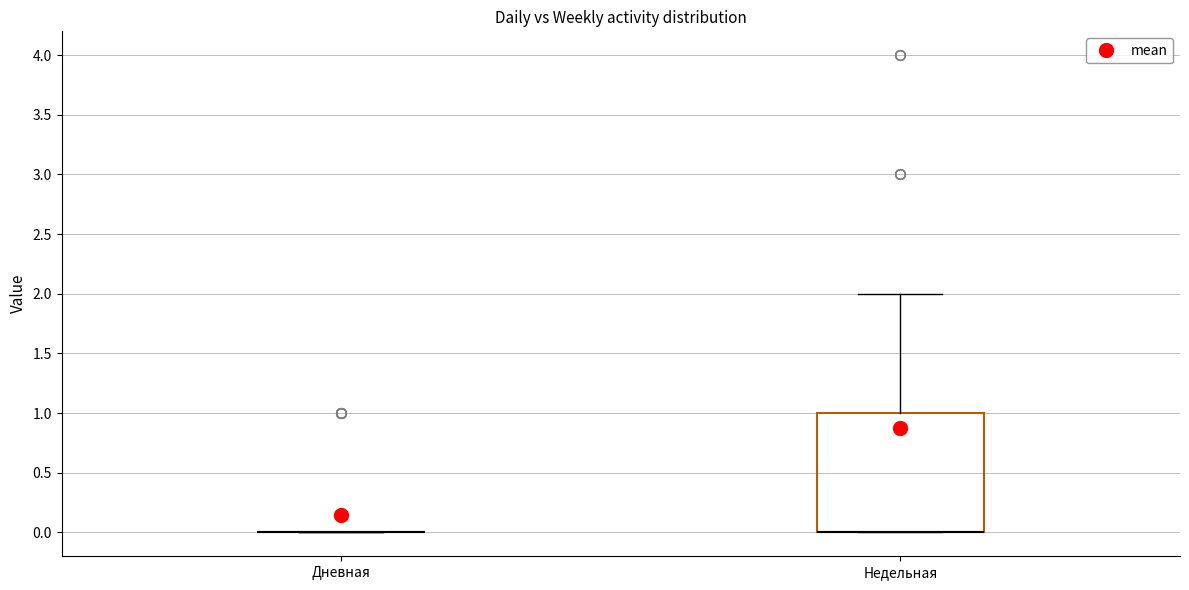

Where is the upper edge of the box for Недельная on the y-axis? The values are not printed on the chart, so give them approximately, as read against the axis.

1